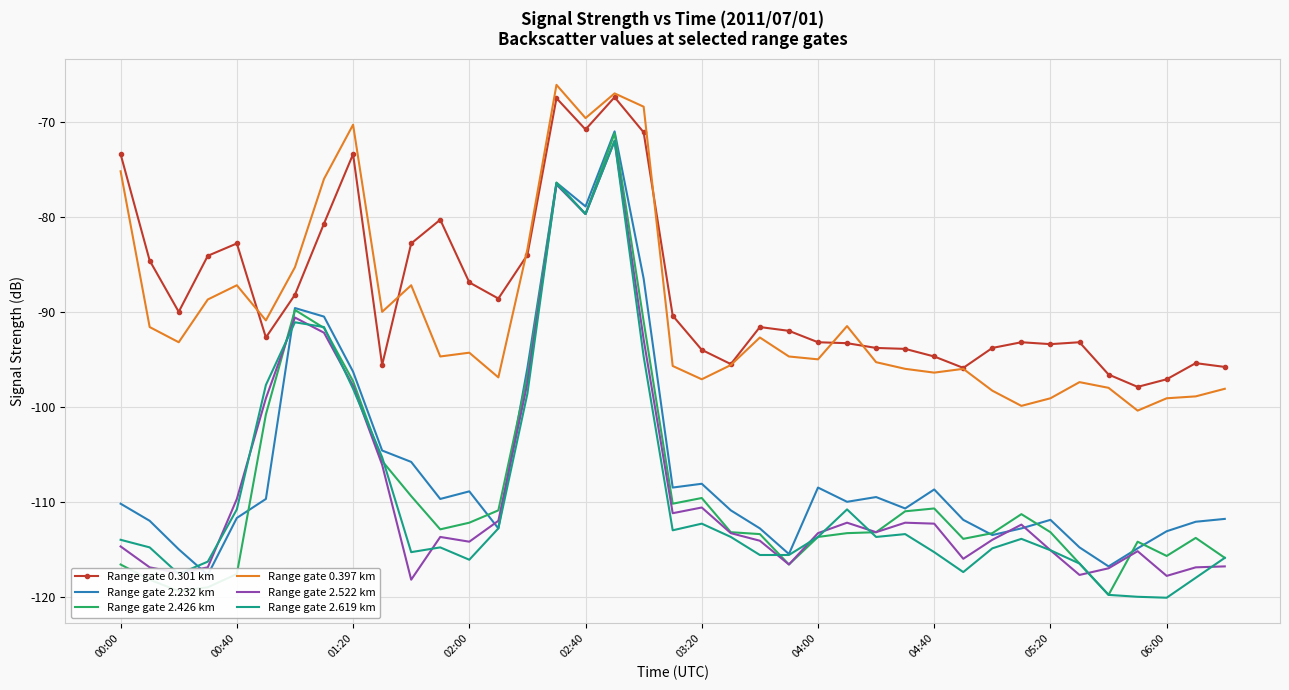

What value does the Range gate 2.619 km series have at 06:00?

-120.1